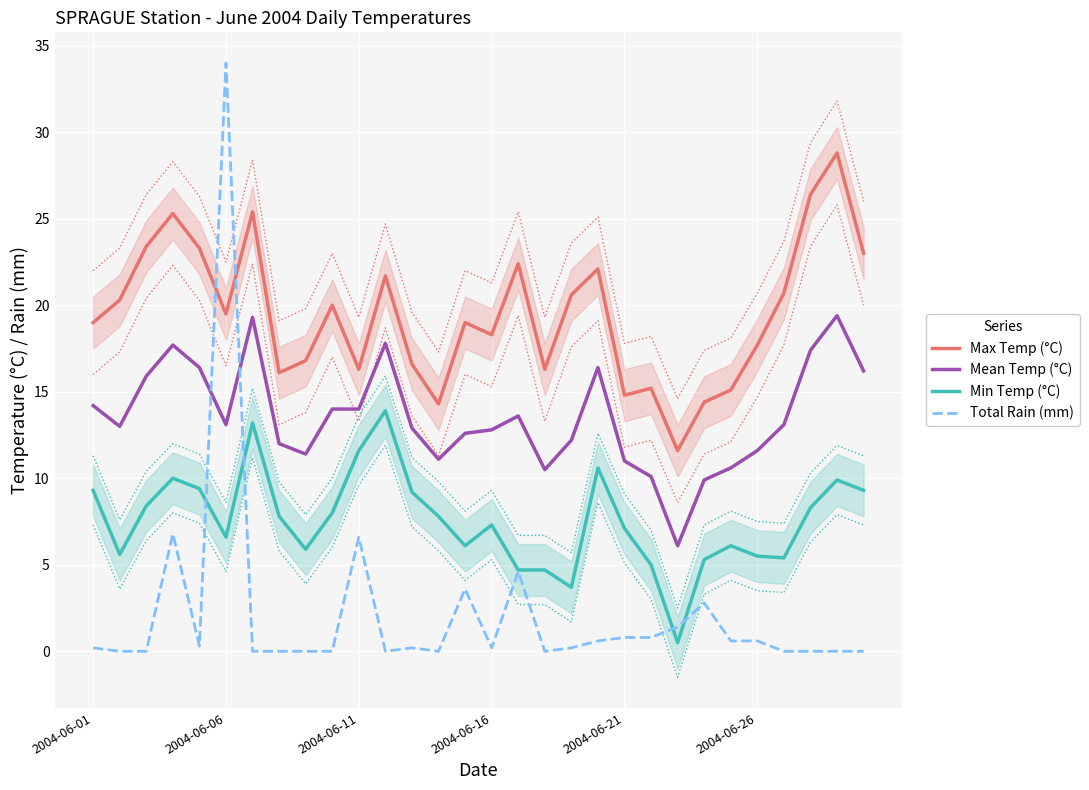

In Mean Temp (°C), how many points are lower than both neighbors (excluding endpoints)?

6